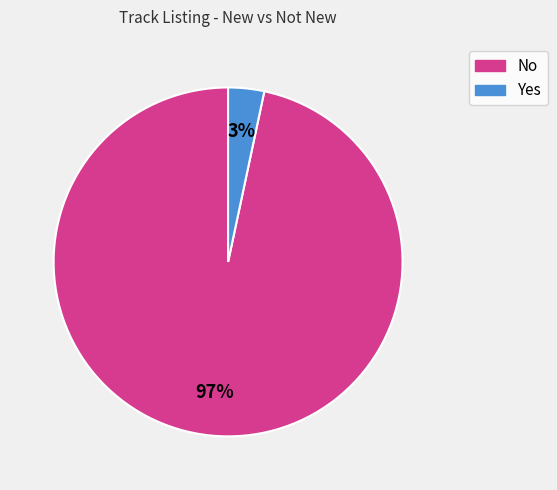

Rank the categories by value from lowest to highest.

Yes, No